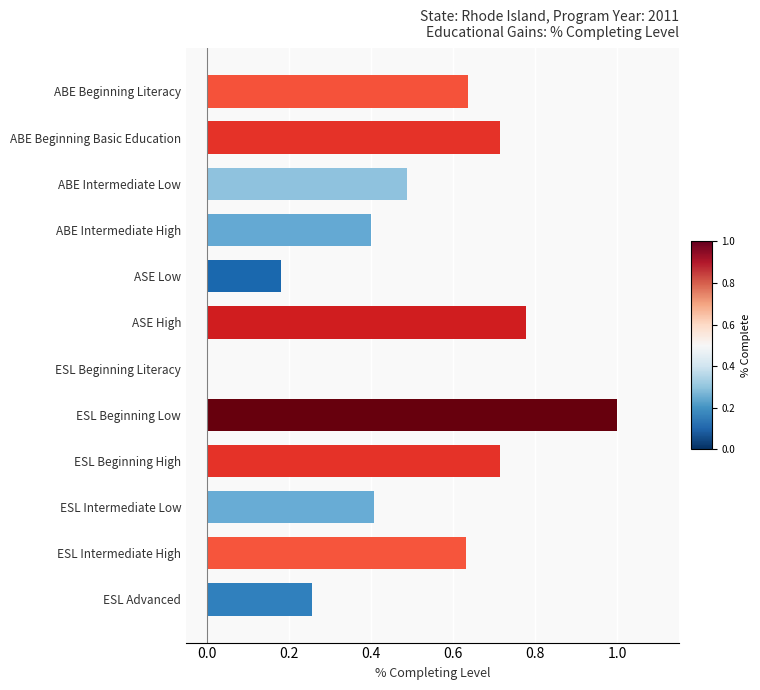

Which has a higher value, ESL Intermediate Low or ASE Low?

ESL Intermediate Low